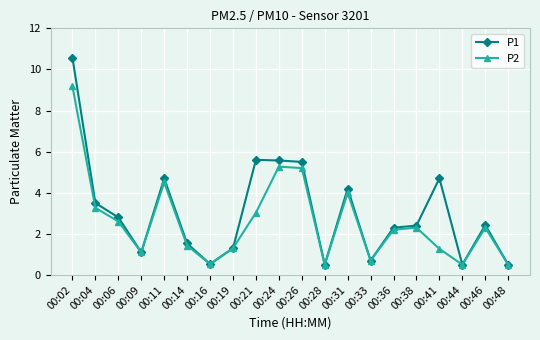

What is the difference between the maximum and minimum values in the P2 series?

8.7